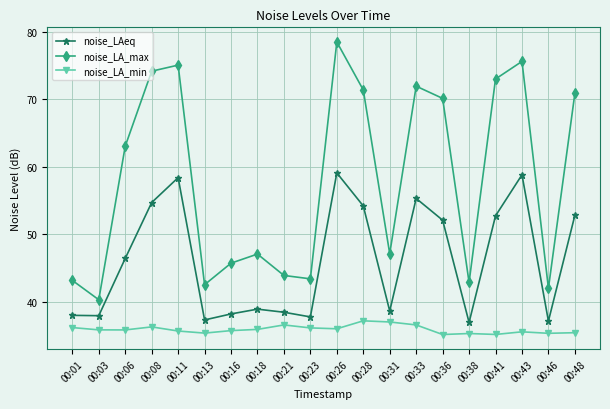

How many interior local valleys does the noise_LA_max series have?

6